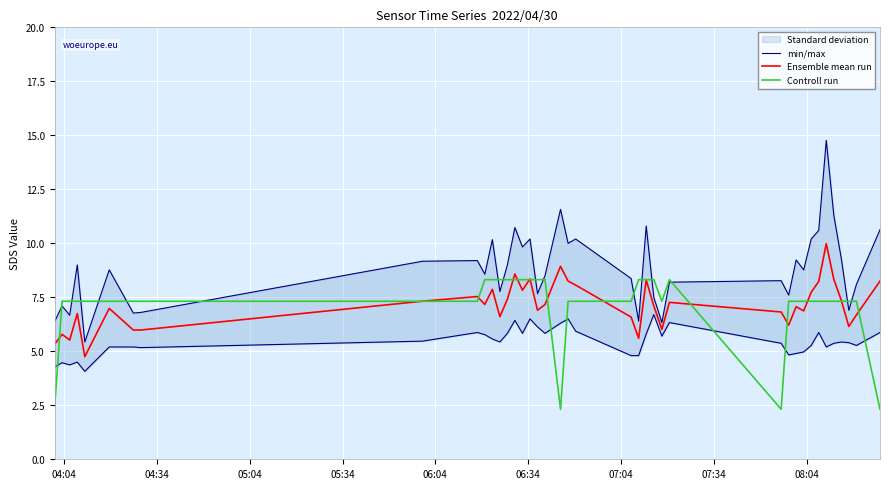

What is the lowest value of the Controll run series?

2.3